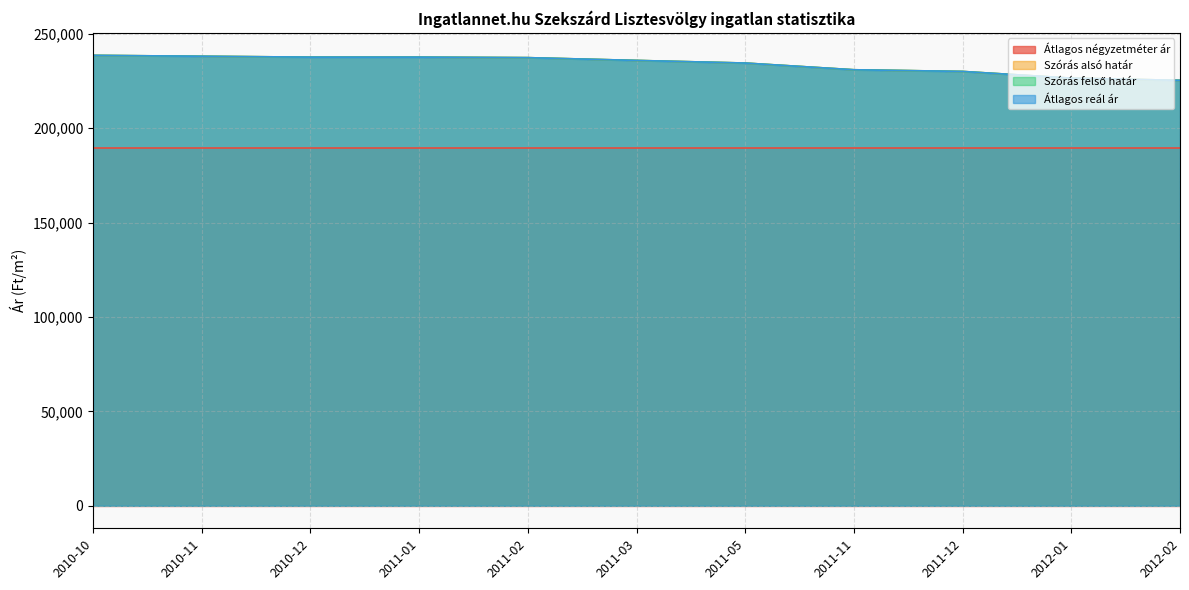

Is the value of Átlagos reál ár at 2011-03 greater than the value of Szórás alsó határ at 2011-02?

No